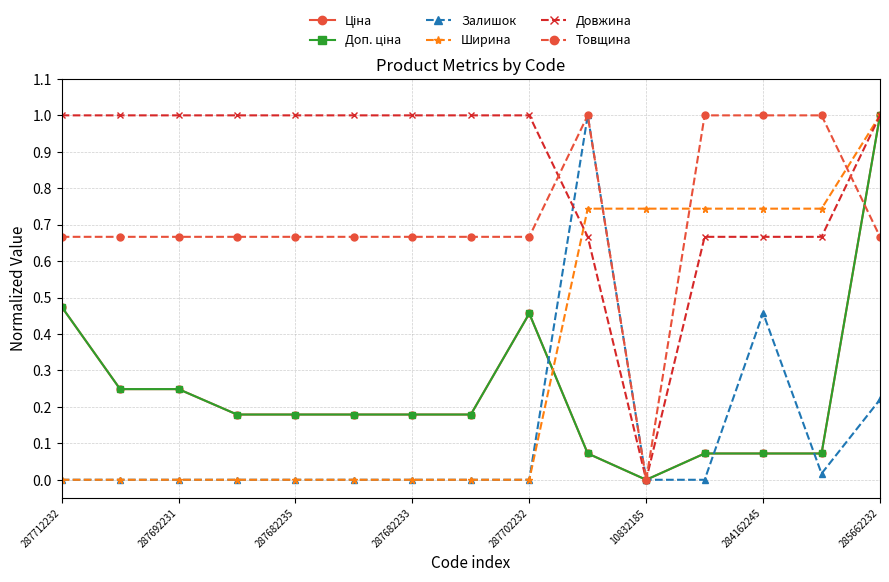

Does the chart have visible grid lines?

Yes